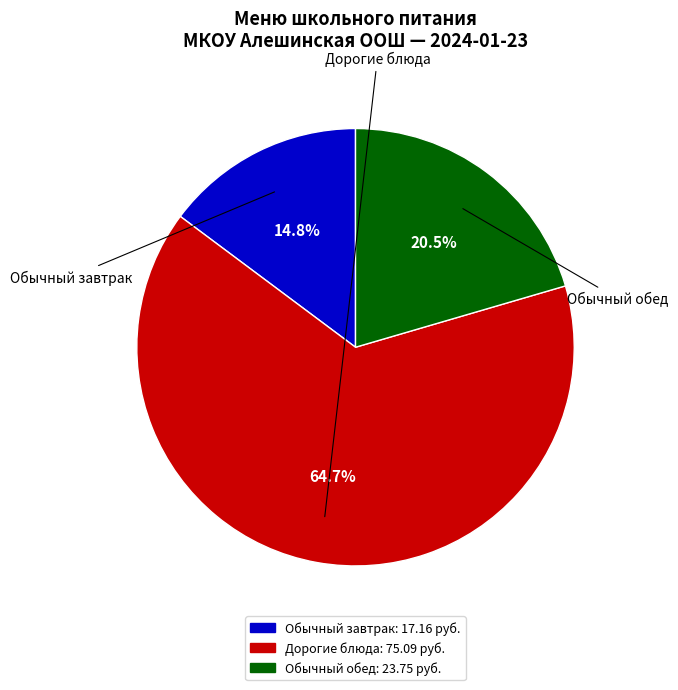

Is there a majority slice in this chart?

Yes